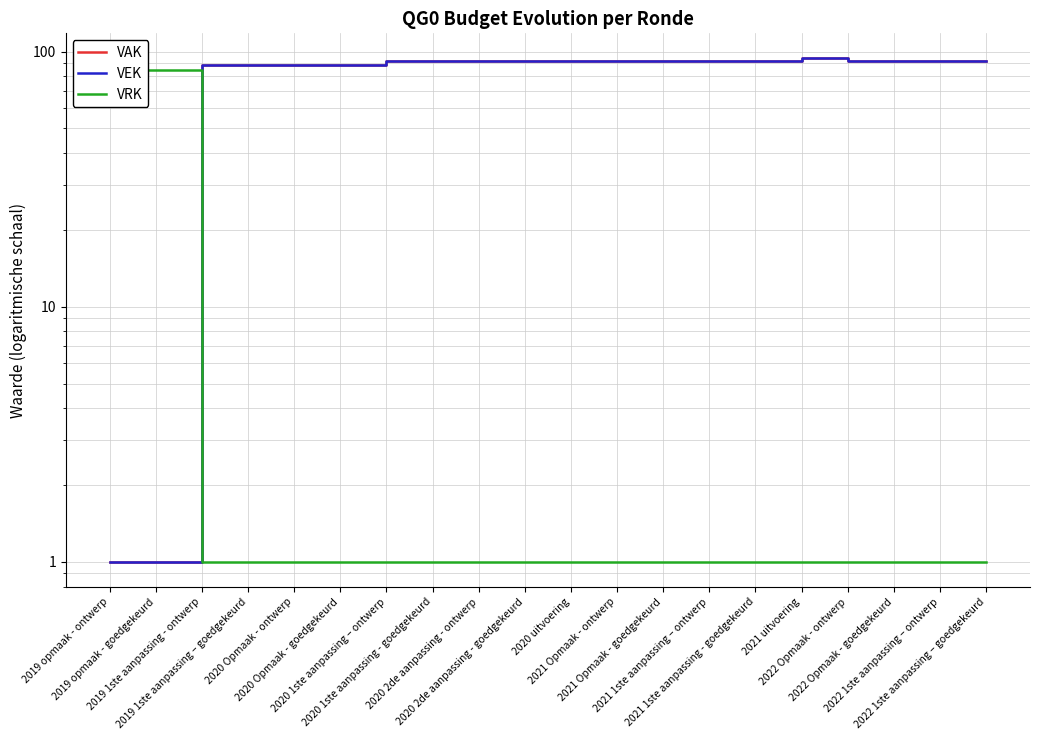

Where is VAK nearest to the value 47?

2019 1ste aanpassing - ontwerp